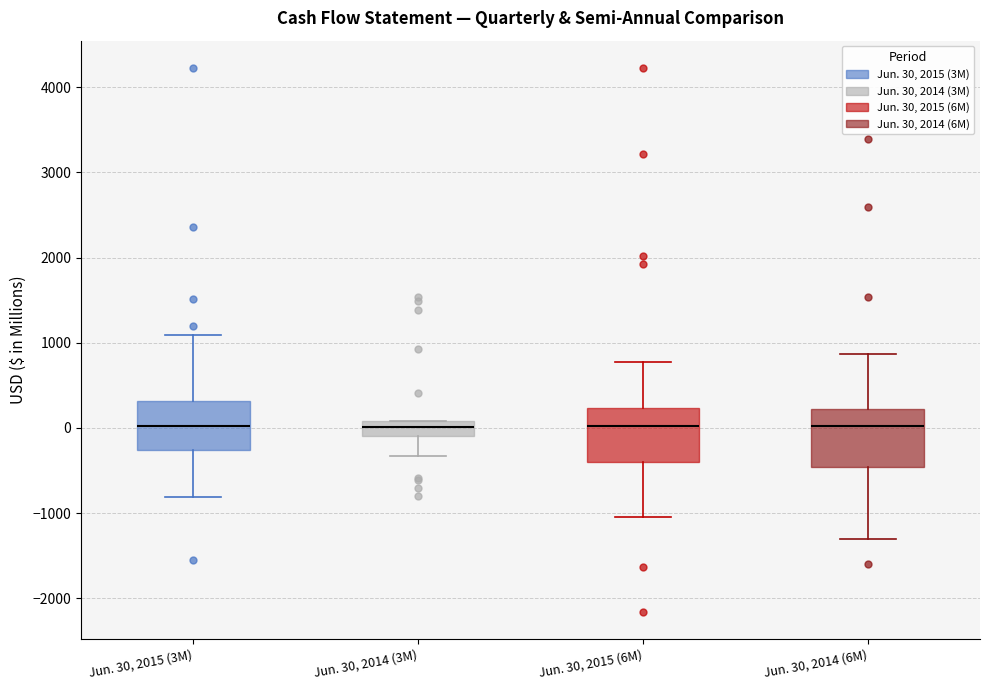

Reading left to right, transcribe this box plot: for each box, give where its median line is, the range the box spans, and where its two whiskers end, as read against the y-axis. The values are not printed on the chart, so give them approximately, as read against the axis.

Jun. 30, 2015 (3M): median 0, box -300 to 300, whiskers -800 to 1100
Jun. 30, 2014 (3M): median 0, box -100 to 100, whiskers -300 to 100
Jun. 30, 2015 (6M): median 0, box -400 to 200, whiskers -1000 to 800
Jun. 30, 2014 (6M): median 0, box -500 to 200, whiskers -1300 to 900